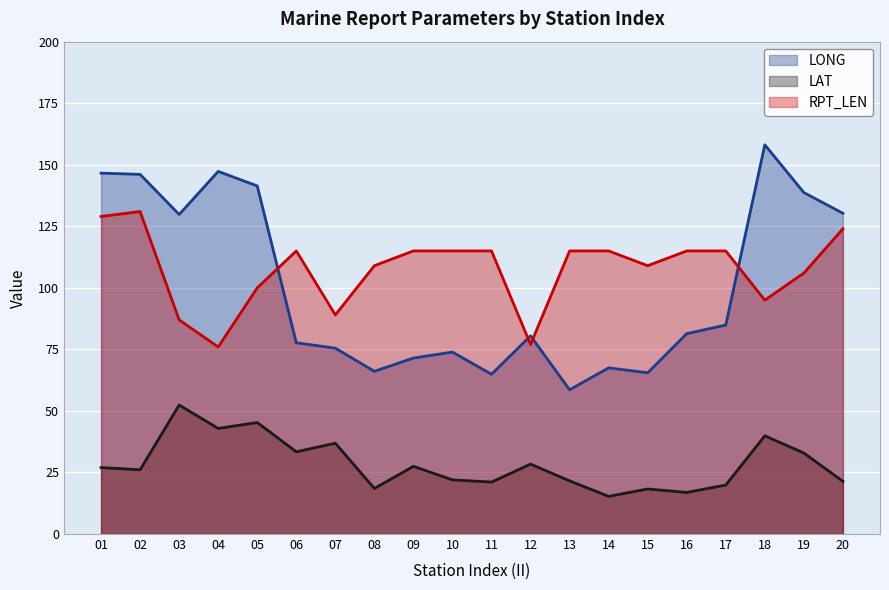

What is the difference between the maximum and minimum values in the LAT series?

37.1